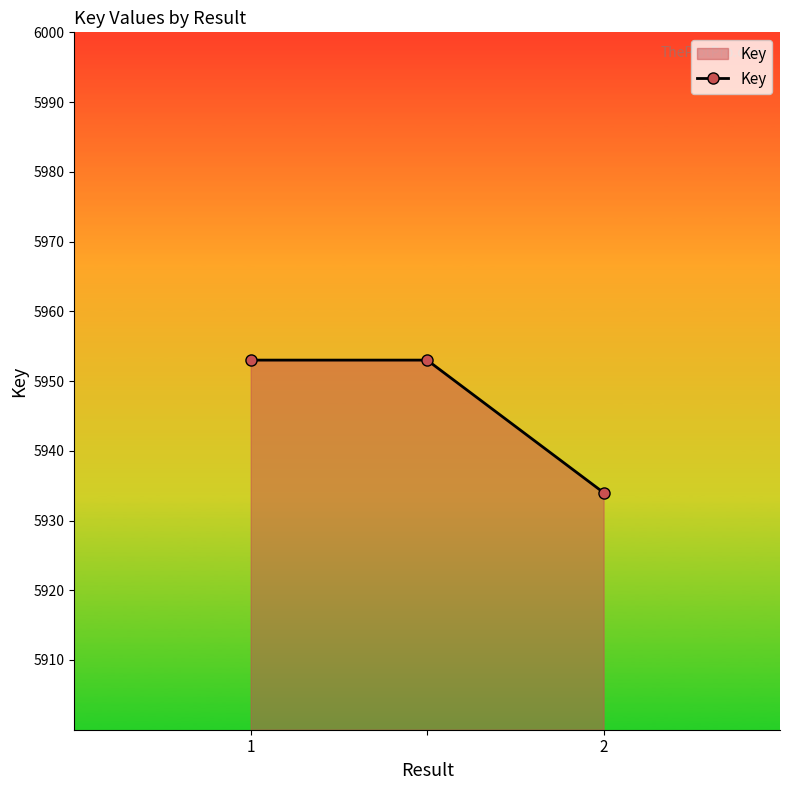

What is the difference between the maximum and minimum values?

19